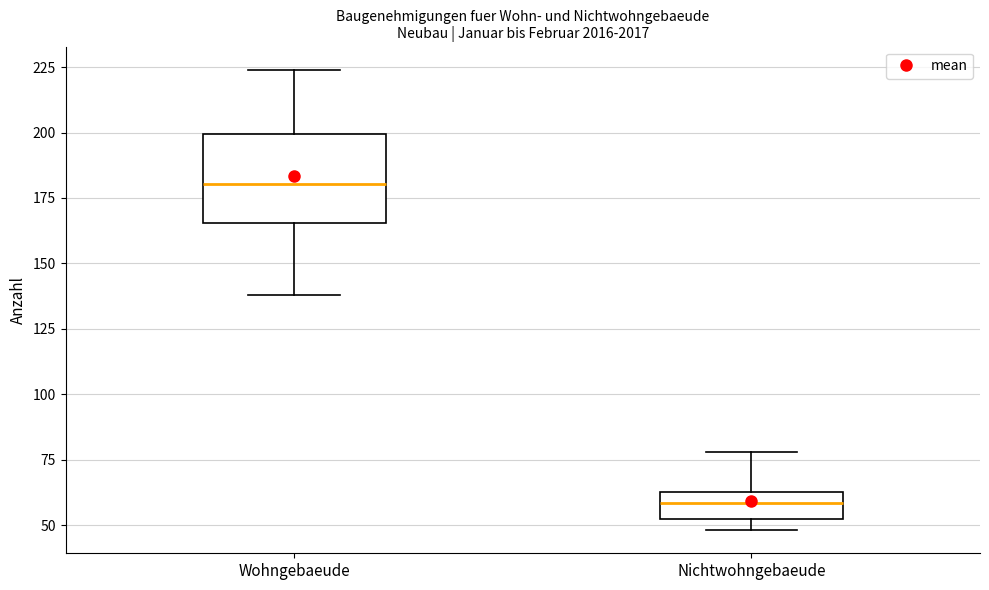

Reading left to right, transcribe this box plot: for each box, give where its median line is, the range the box spans, and where its two whiskers end, as read against the y-axis. The values are not printed on the chart, so give them approximately, as read against the axis.

Wohngebaeude: median 180, box 165 to 200, whiskers 140 to 225
Nichtwohngebaeude: median 60, box 50 to 65, whiskers 50 (just below the box's lower edge) to 80